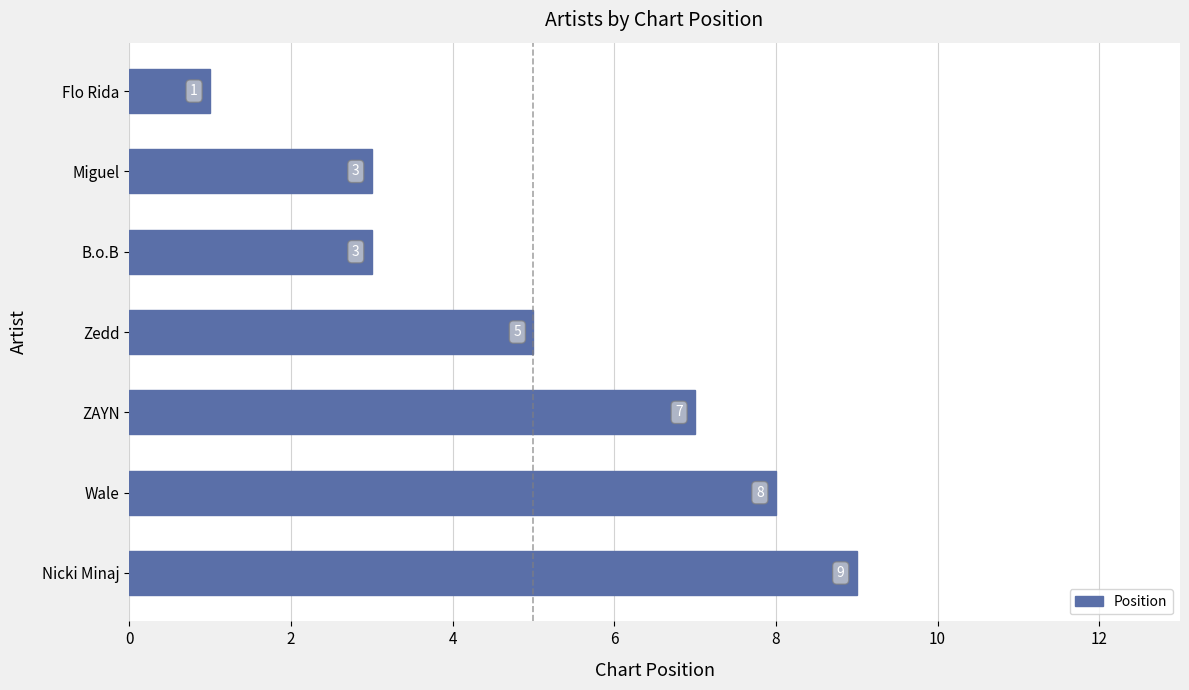

How many distinct data groups are displayed?

1